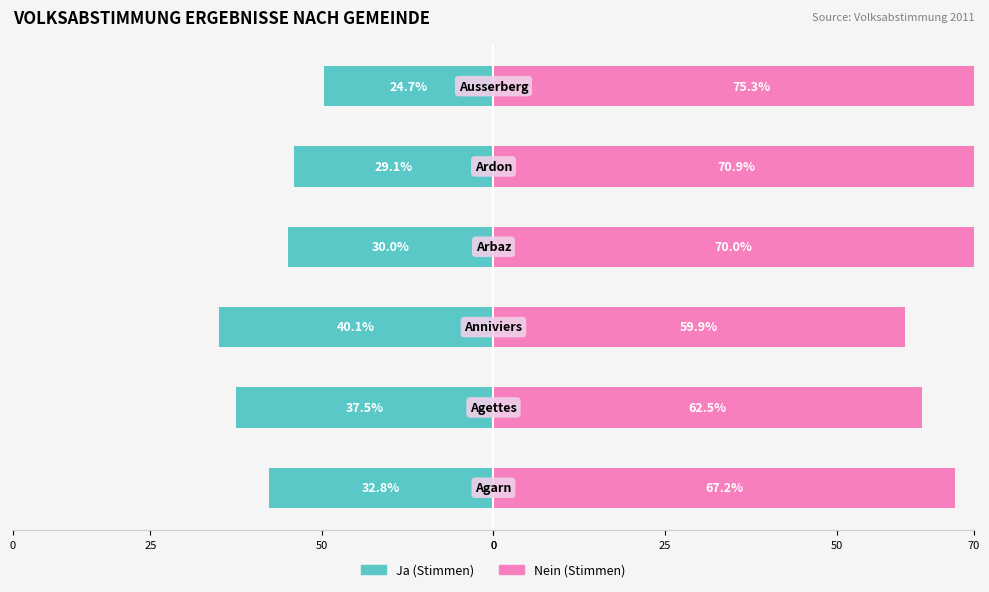

What is the total value across all series at 50?

25.0